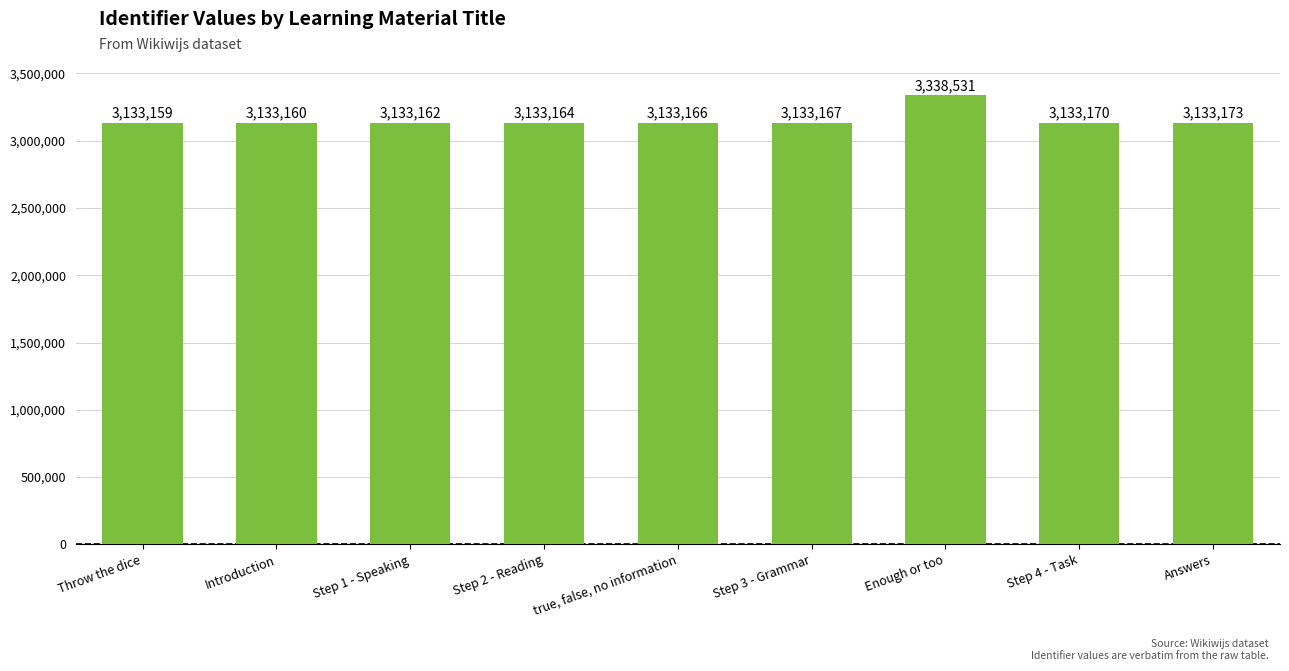

What is the difference between the values at Enough or too and true, false, no information?

205365